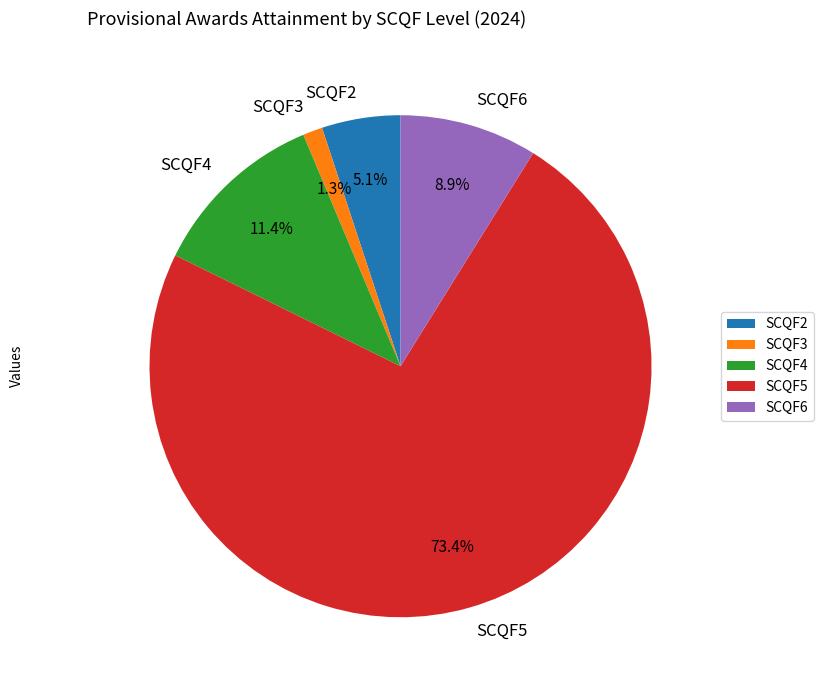

True or false: SCQF3 accounts for 11% of the total.

False